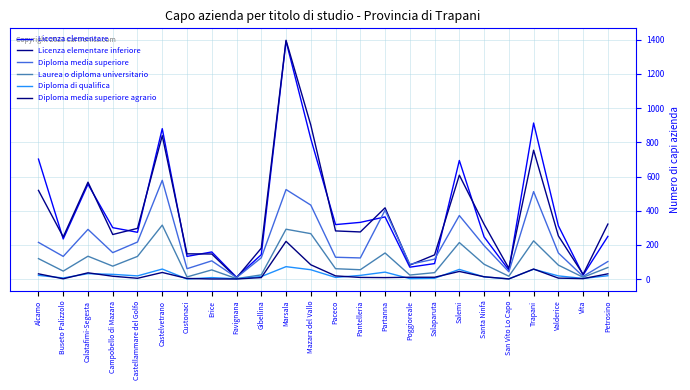

What is the difference between the highest and lowest values at Salaparuta?

137